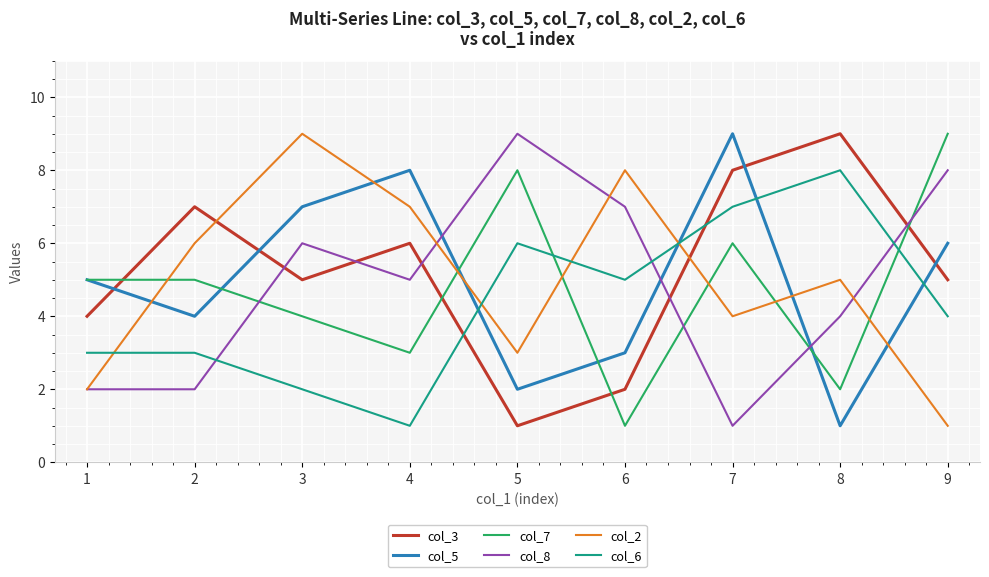

Does the chart have visible grid lines?

Yes